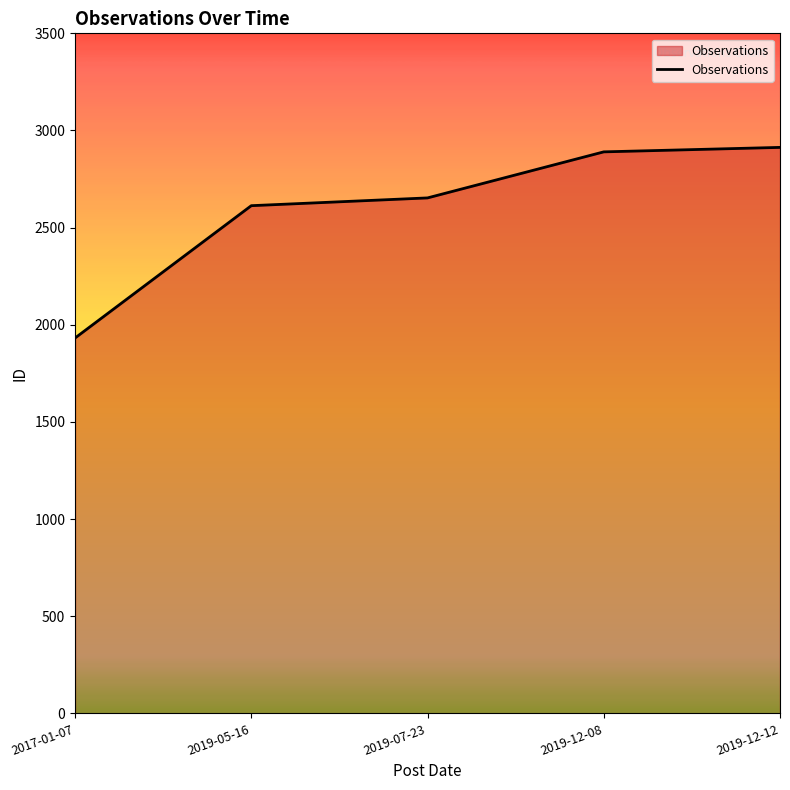

Which category has the lowest value across all series?

2017-01-07